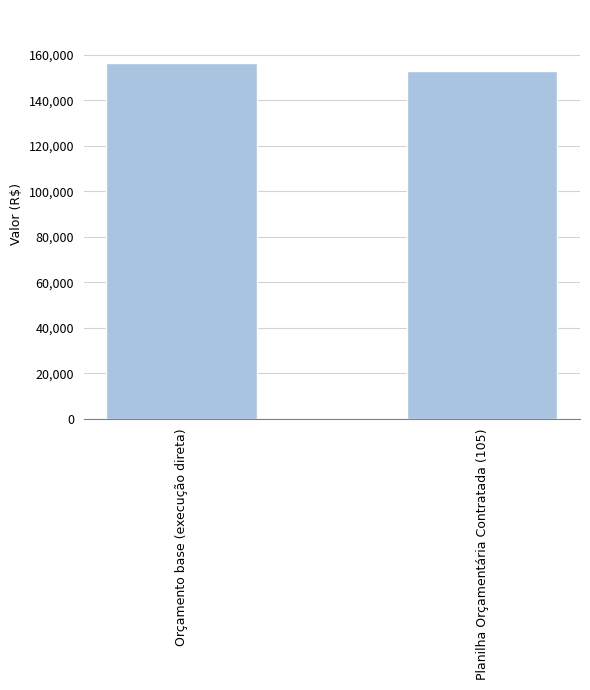

What is the difference between the maximum and minimum values?

3400.7